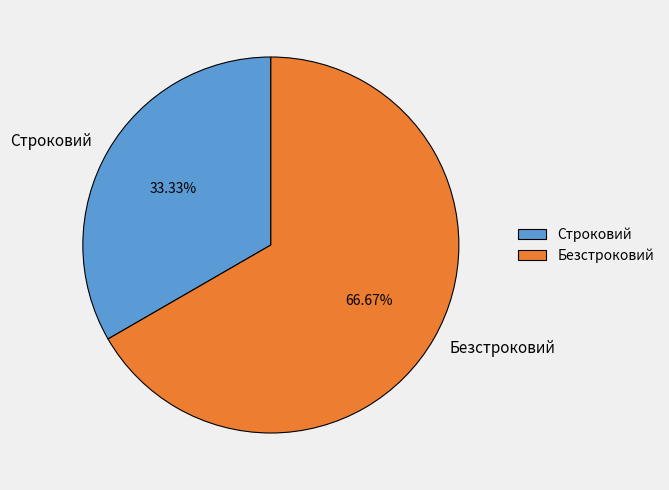

Which has a higher value, Строковий or Безстроковий?

Безстроковий